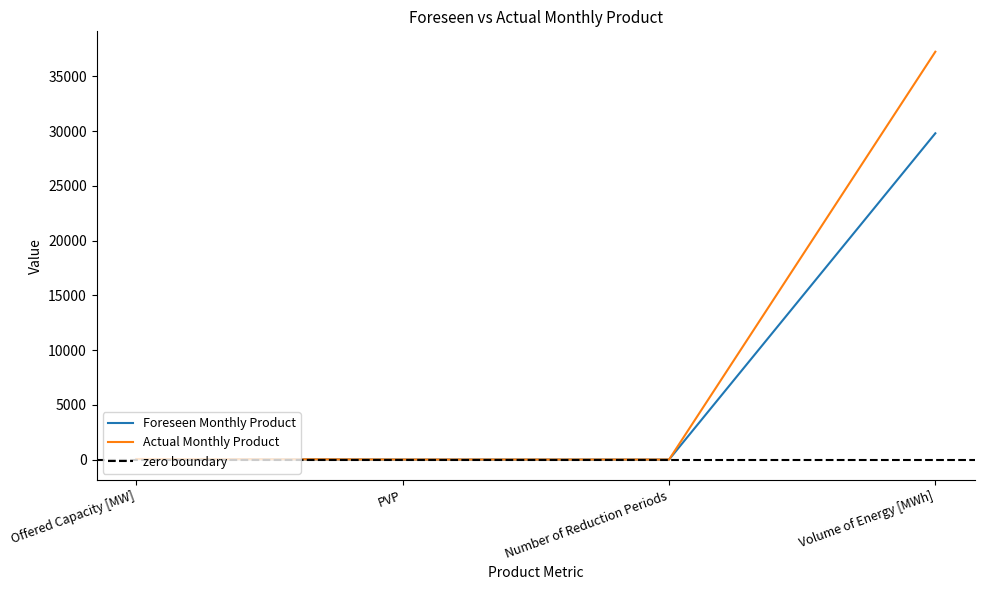

What is the difference between the second highest and minimum values in the Foreseen Monthly Product series?

40